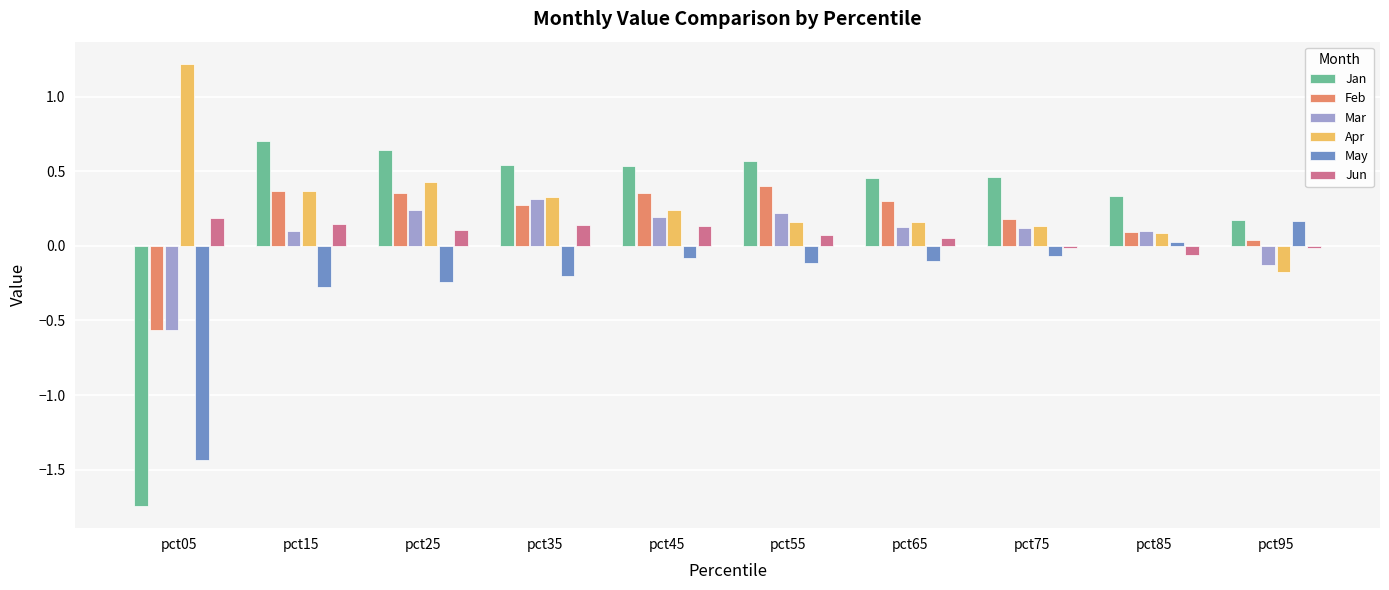

What is the difference between the maximum and minimum values in the Apr series?

1.4